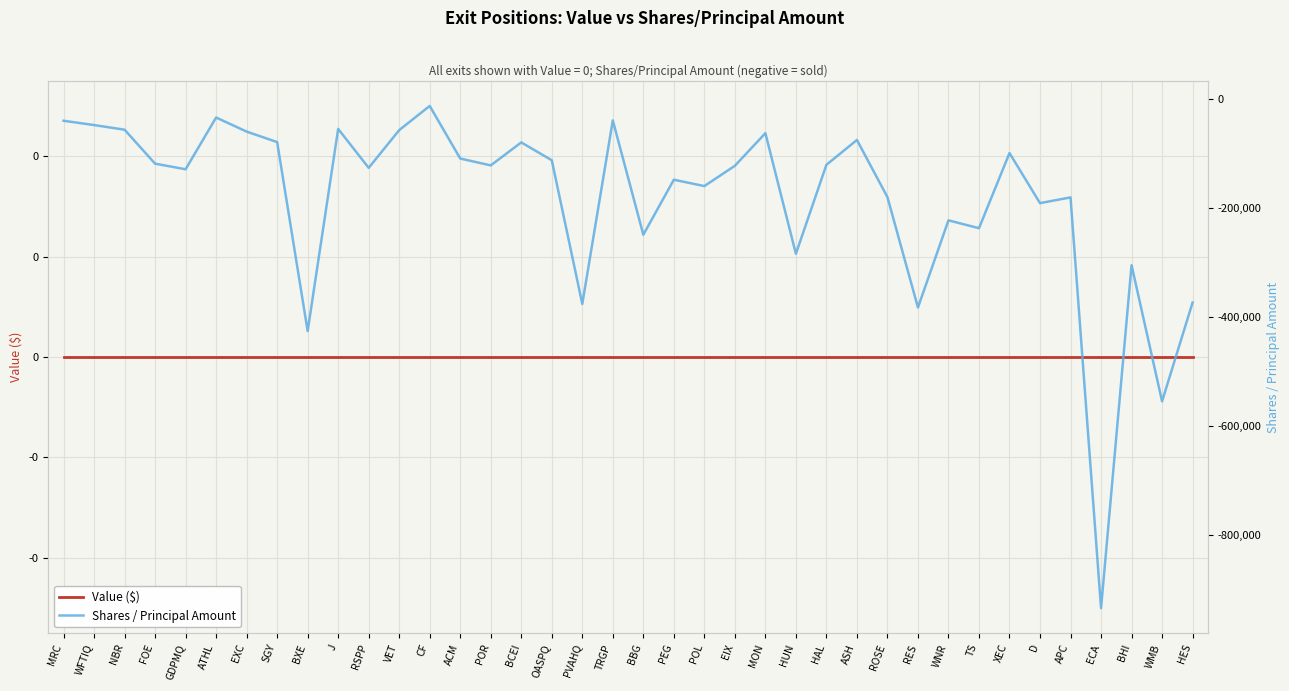

What is the value of the Shares / Principal Amount point at the 18th from the left?

-376140